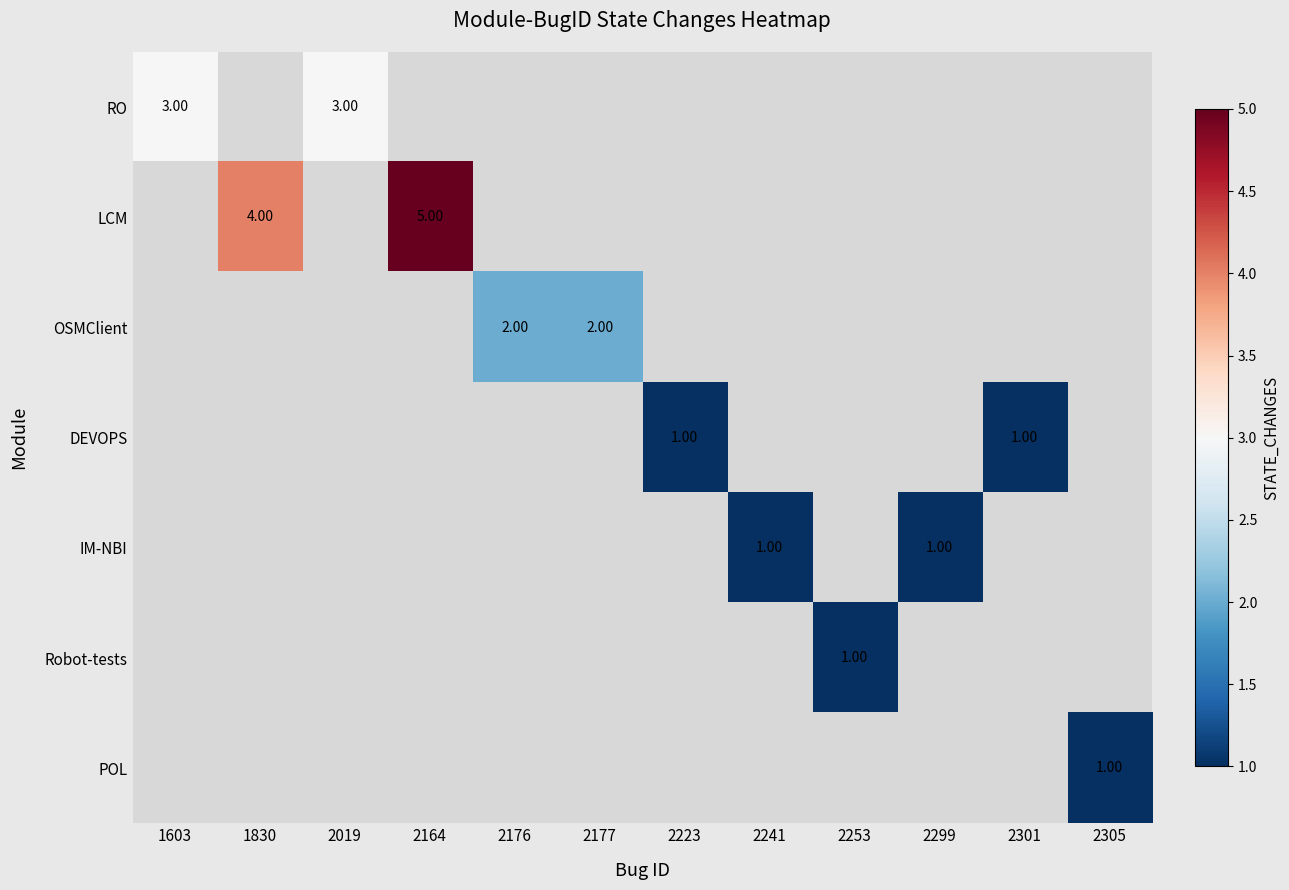

How many positive values does the IM-NBI series have?

2